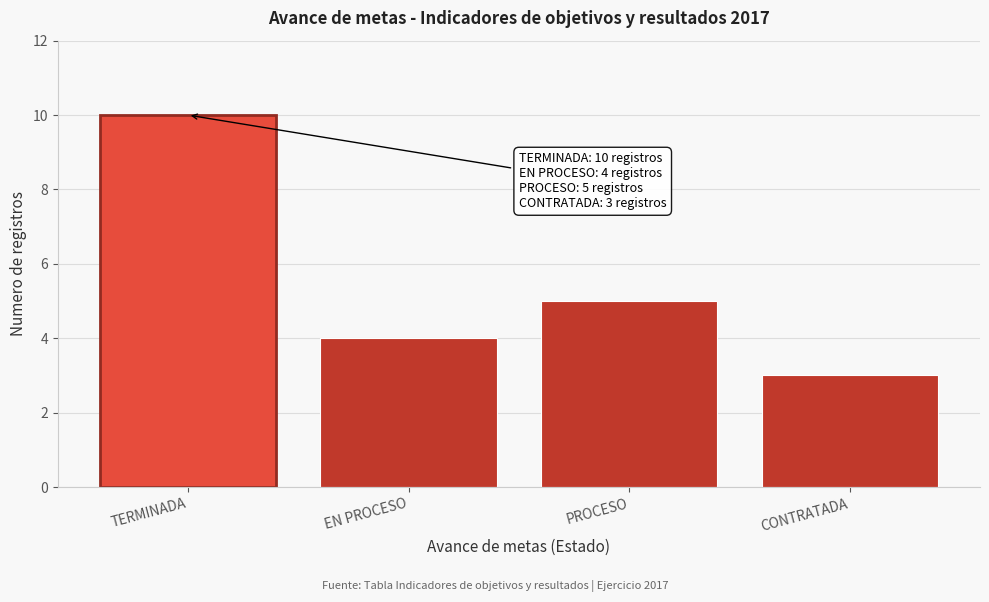

Reading right to left, what are all the values shown in this chart?

3	5	4	10